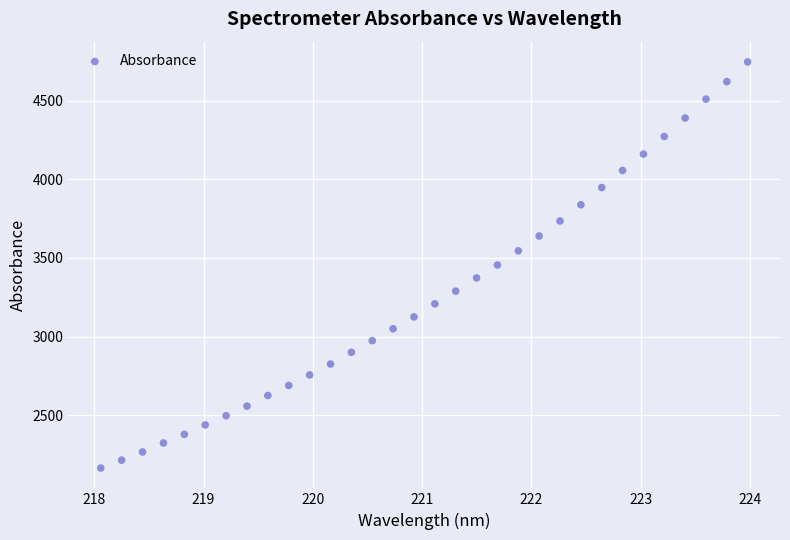

What is the range of X values (max minus min)?

5.9